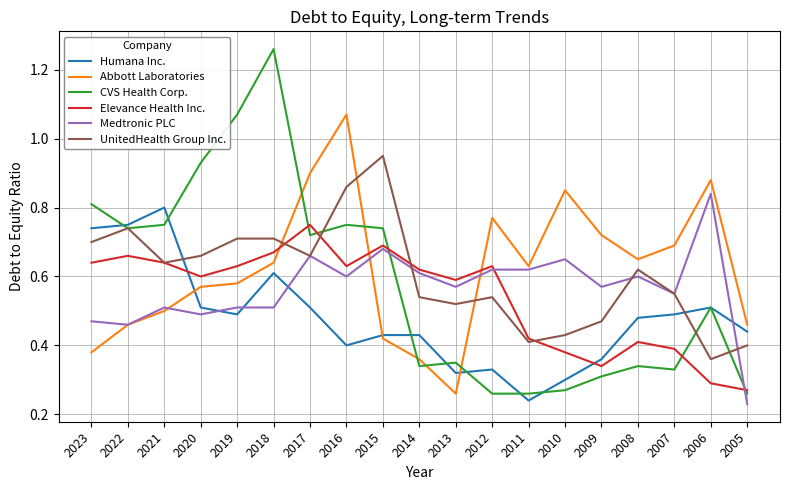

True or false: Elevance Health Inc. and Humana Inc. cross at least once.

True